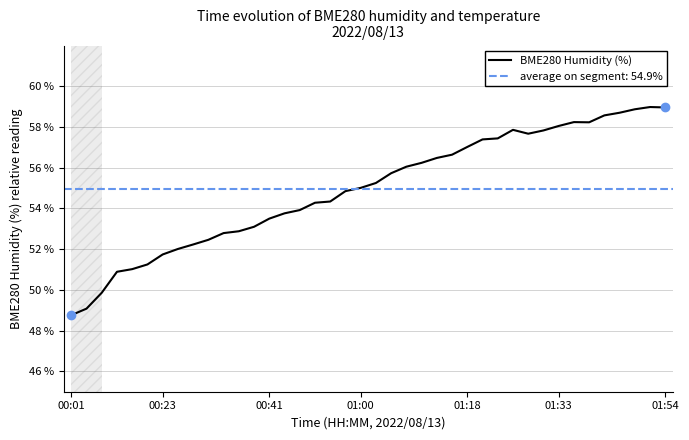

What is the lowest value of the BME280 Humidity (%) series?

48.8